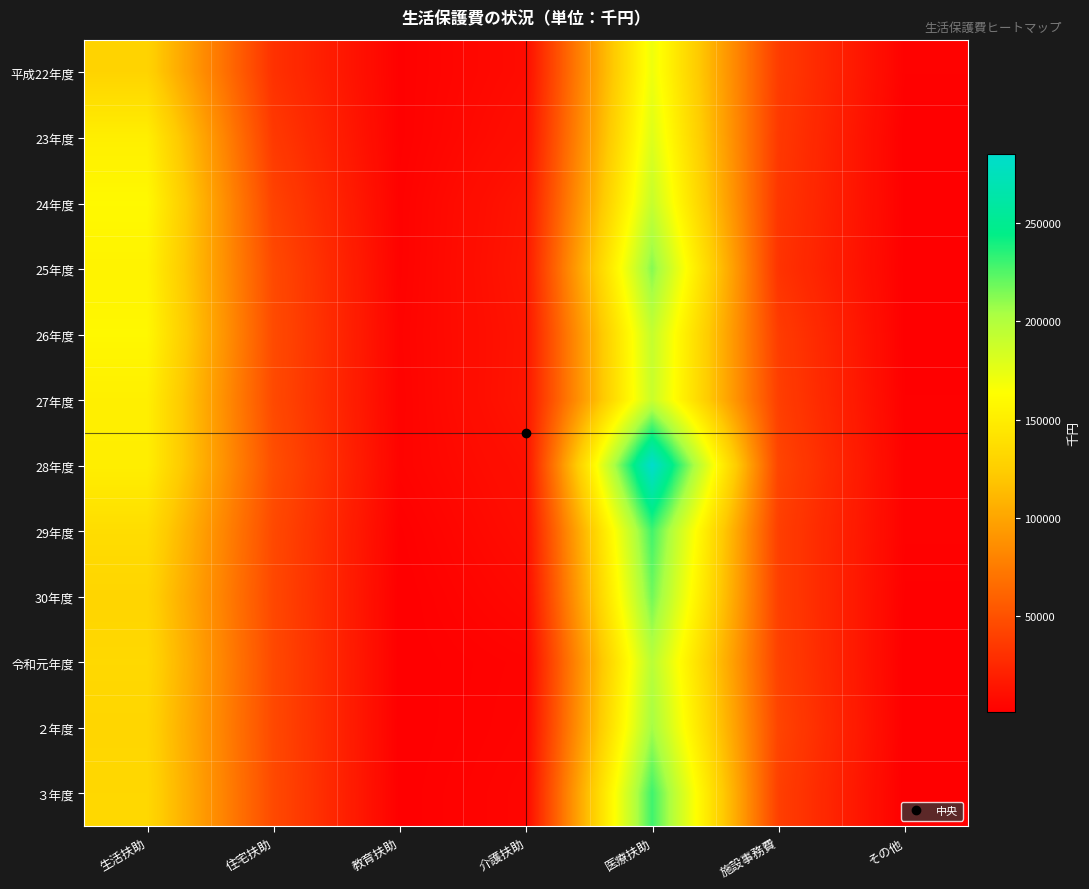

What is the greatest value displayed?

285481